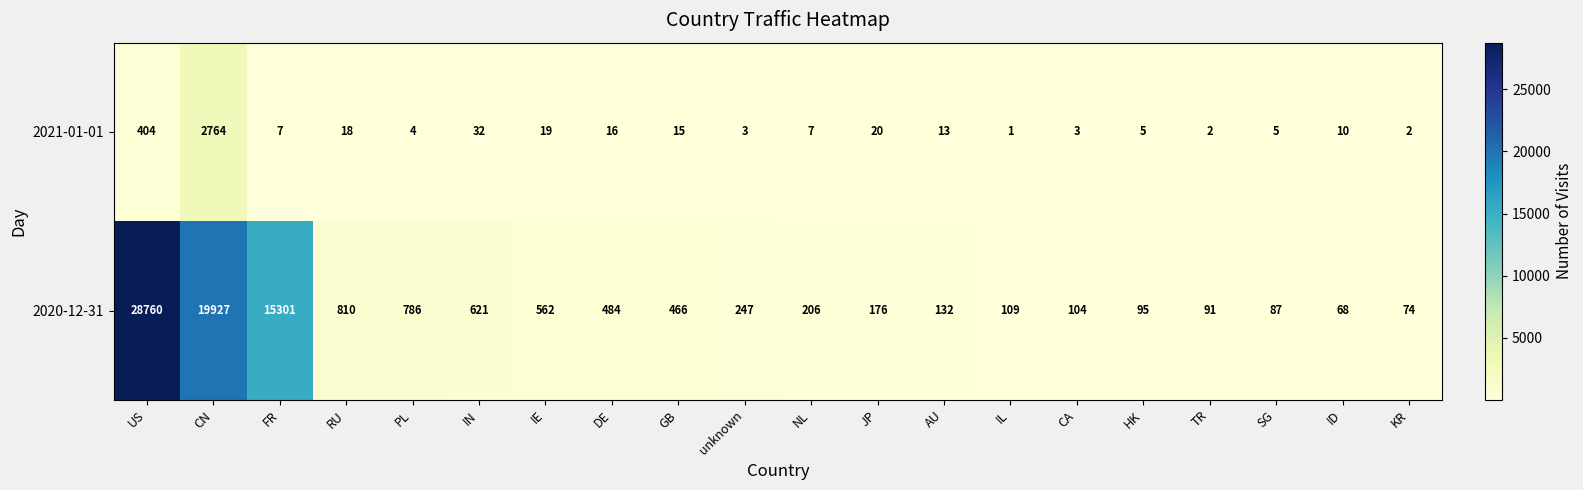

Rank the series at ID from lowest to highest value.

2021-01-01, 2020-12-31